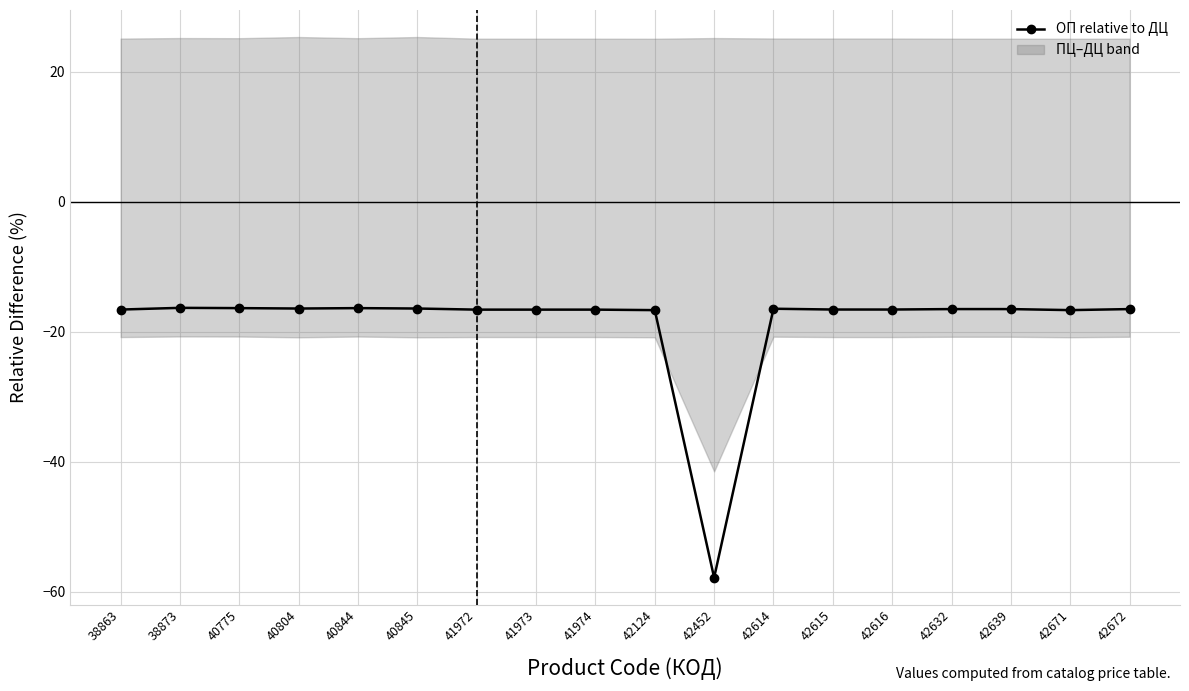

True or false: the data shows -16.5 at 42639.

True